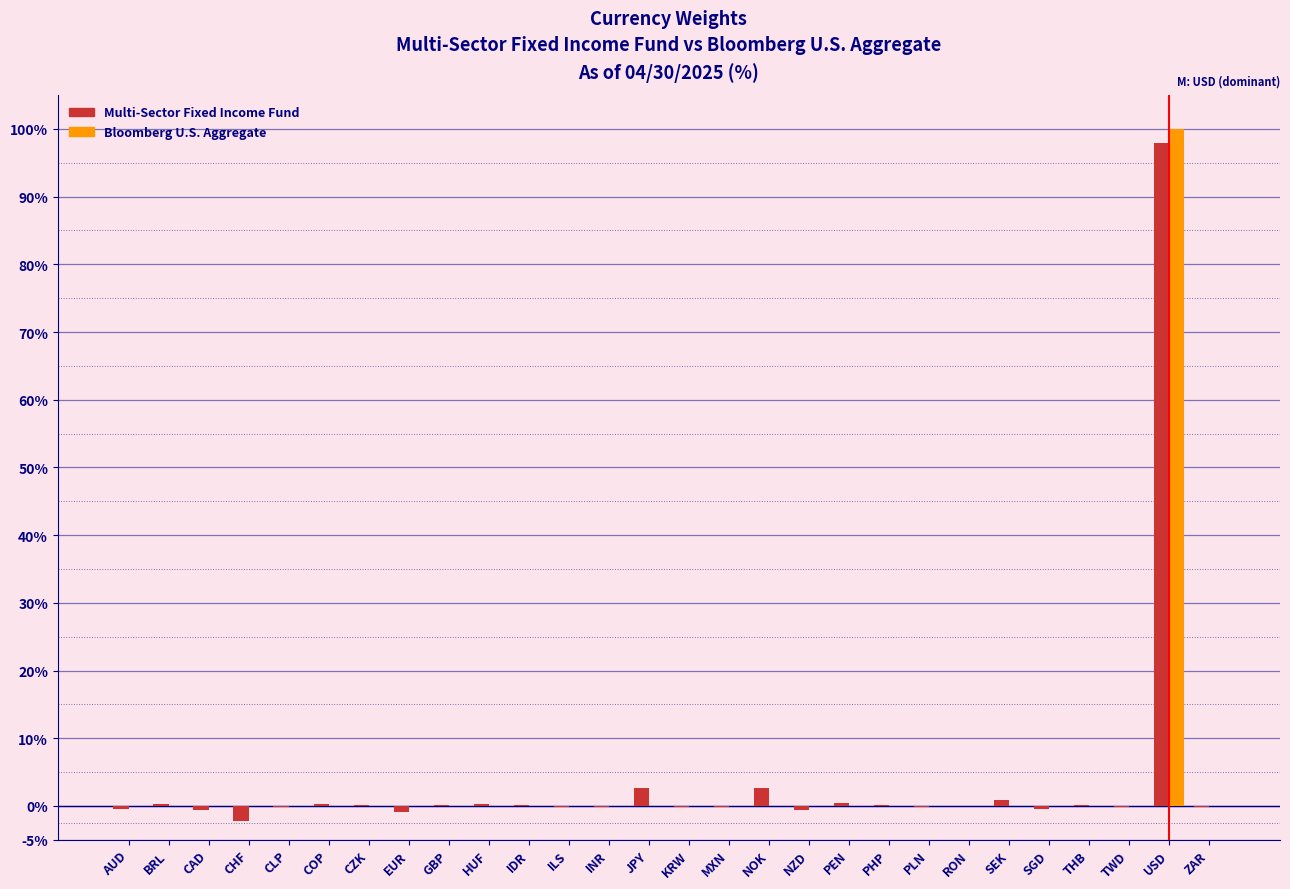

The value of Bloomberg U.S. Aggregate at IDR is 47.5. True or false?

False